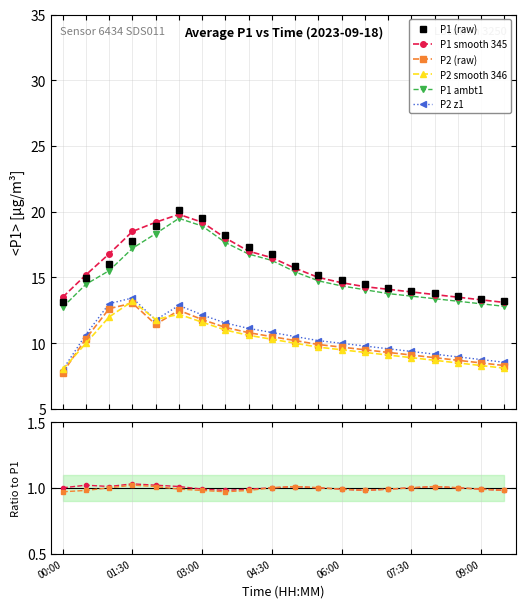

What position from the left is 06:30?

14